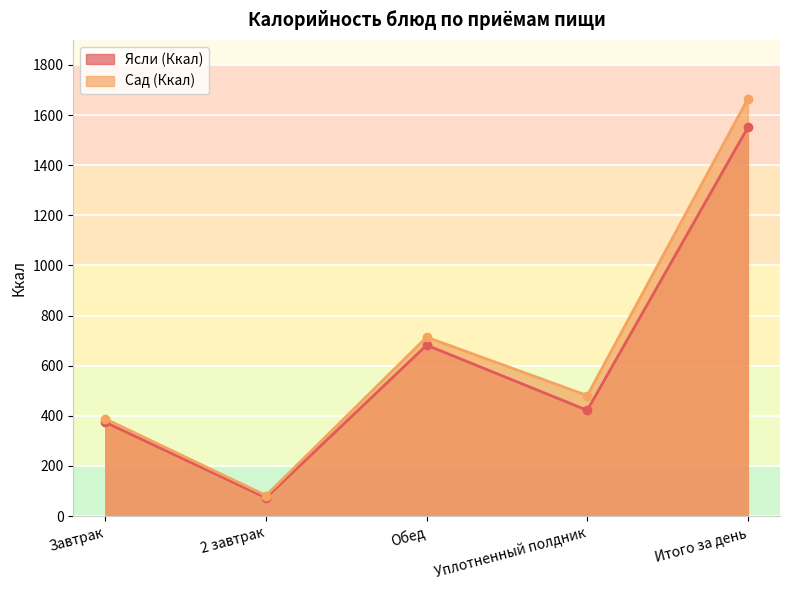

At which category is the sum across all series the highest?

Итого за день